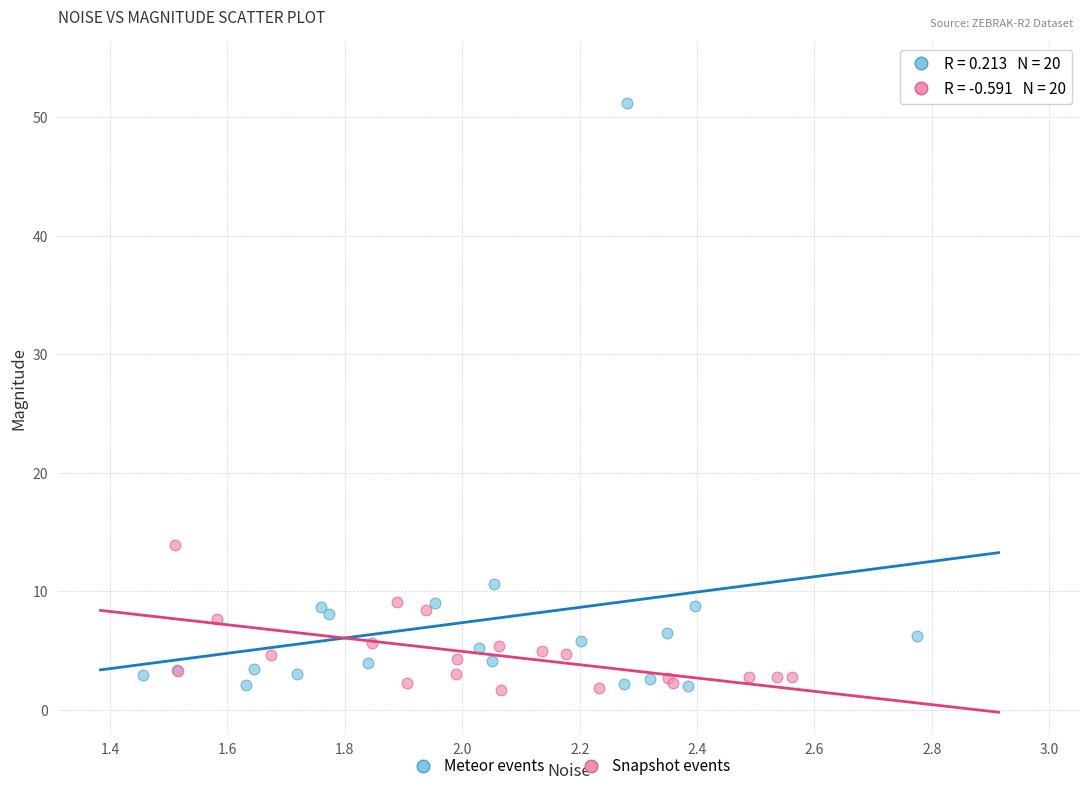

What are all the series names shown in the legend?

Meteor events, Snapshot events